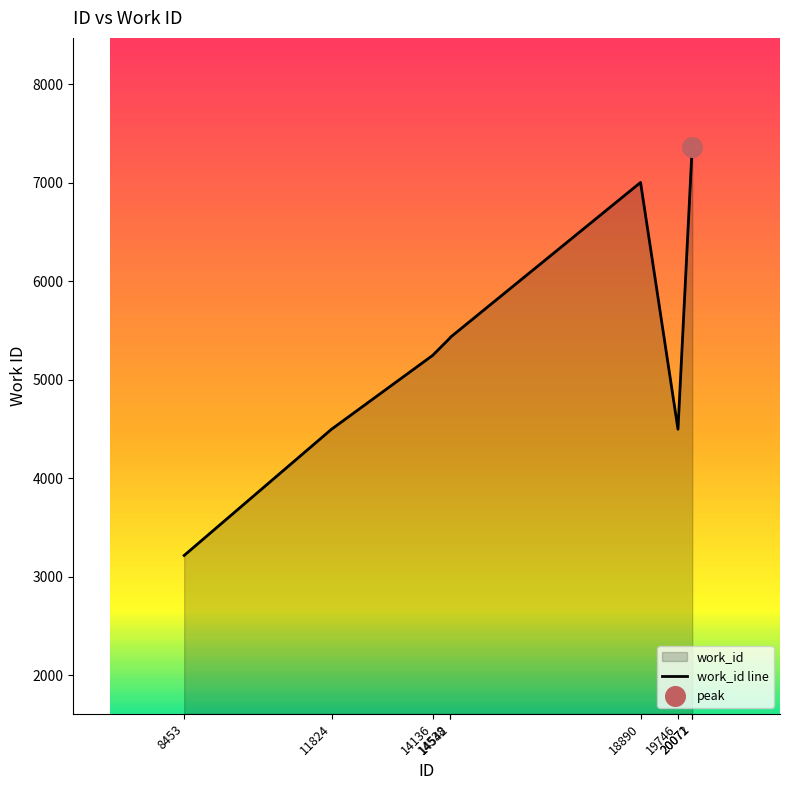

What is the change in value from 8453 to 14136?

+2032